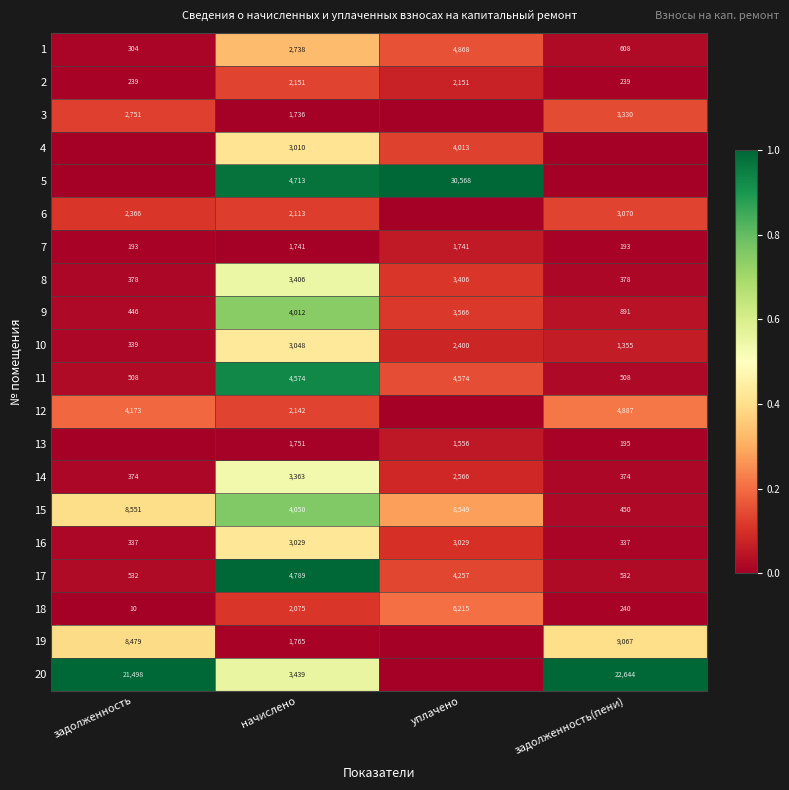

What is the average value of the 7 series?

967